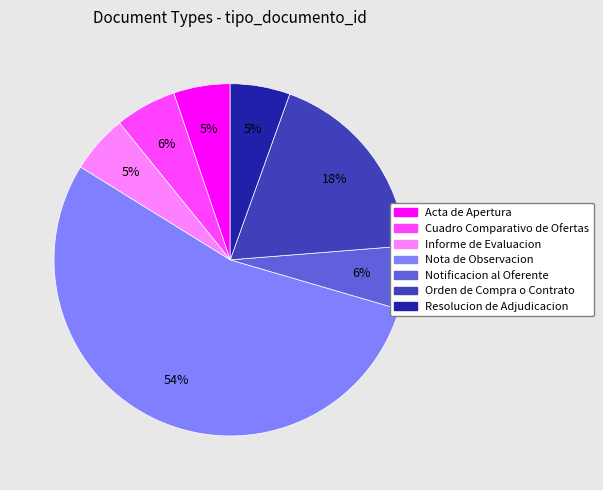

Combined, do Cuadro Comparativo de Ofertas and Informe de Evaluacion account for over 50%?

No